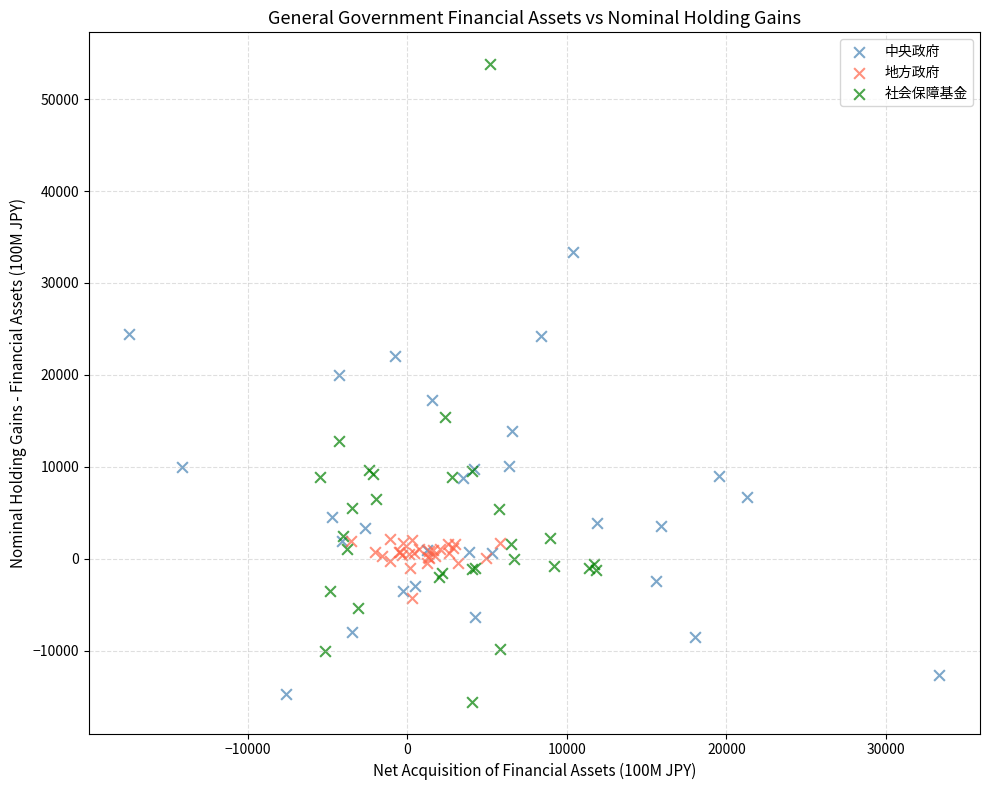

Which series has the widest spread of Y values?

社会保障基金